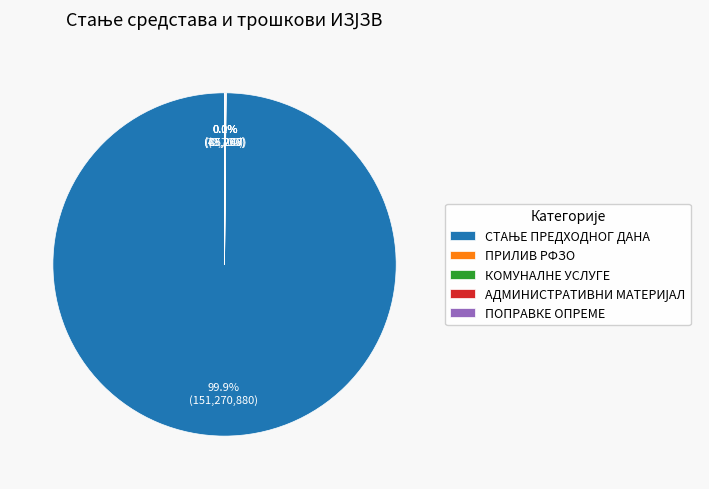

Does any single category account for the majority?

Yes